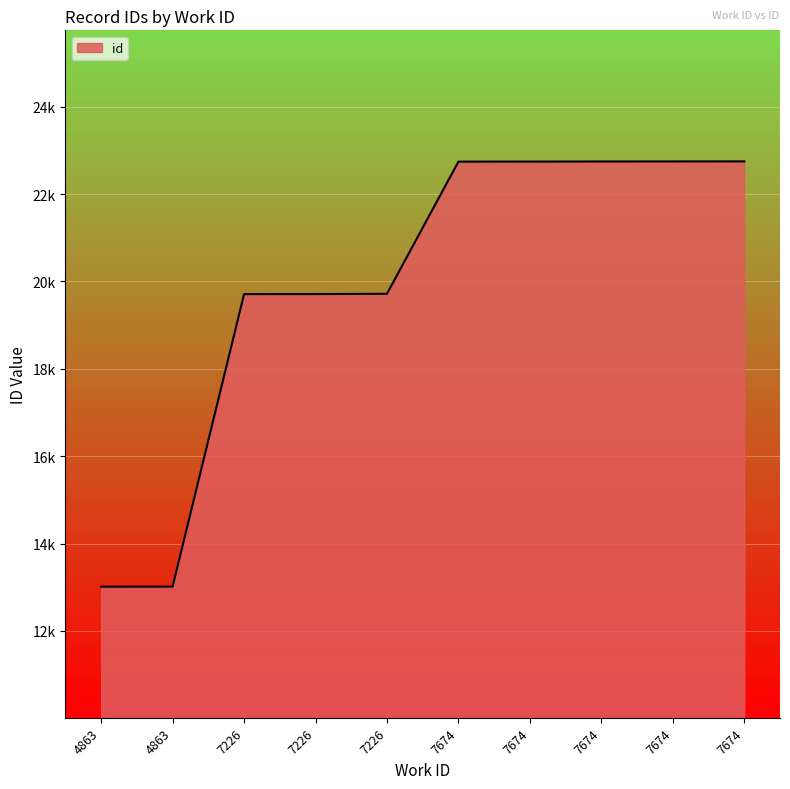

Is it true that the value at 7226 is 19710?

True